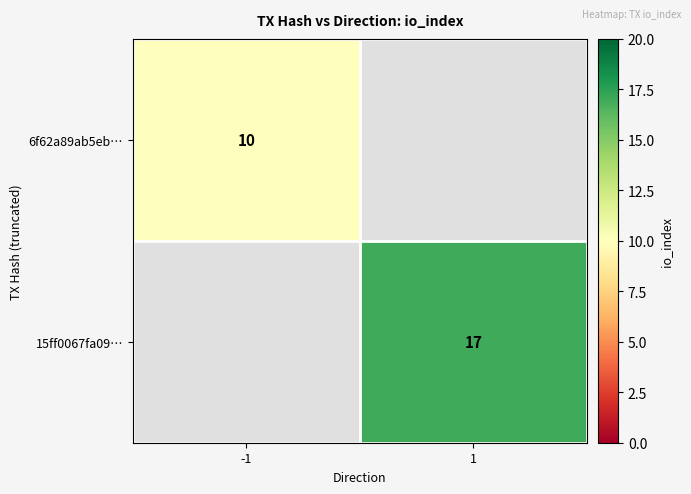

Is the value of 6f62a89ab5eb… at -1 greater than the value of 15ff0067fa09… at 1?

No